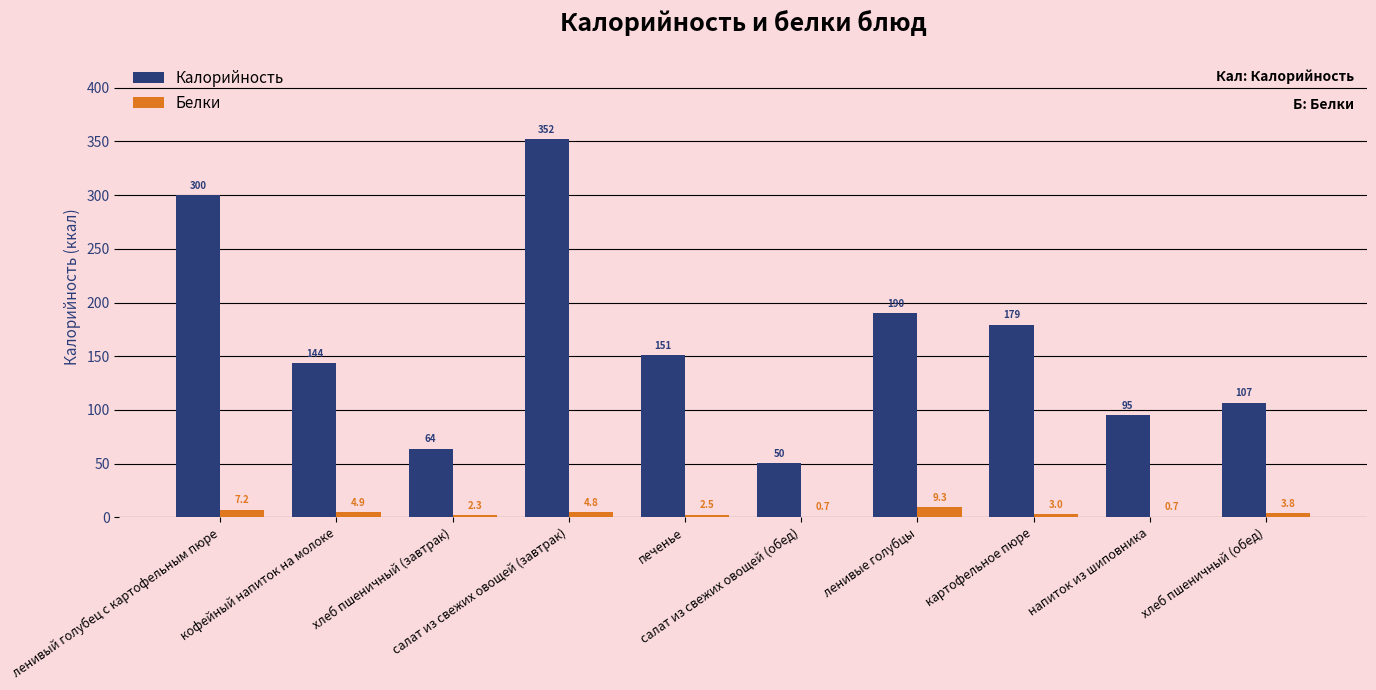

How many data points in Белки are above 3?

6